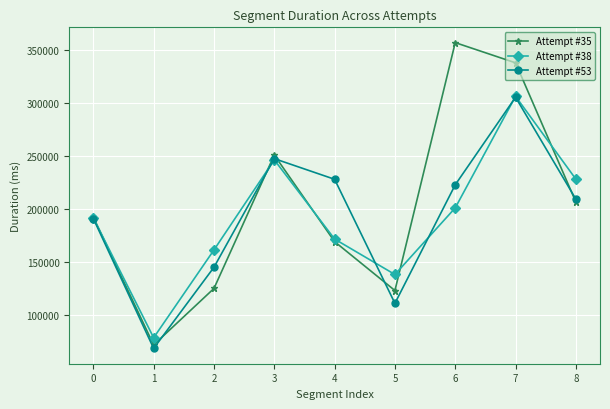

Between 2 and 5, which series saw the biggest shift?

Attempt #53